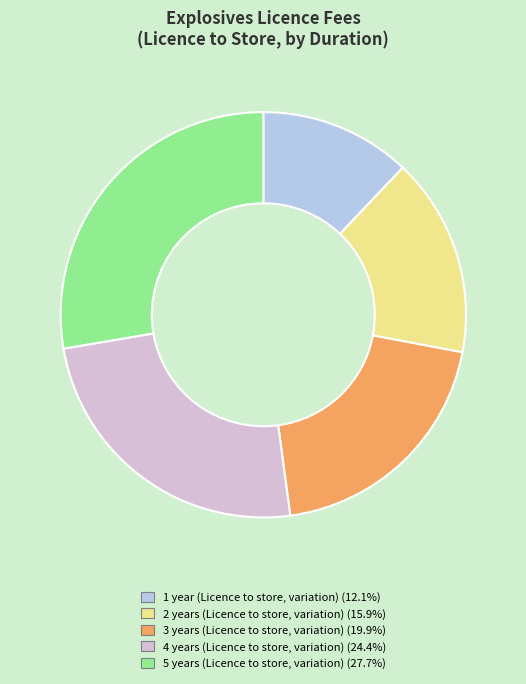

To the nearest percent, what is the combined percentage of 3 years (Licence to store, variation) and 5 years (Licence to store, variation)?

48%